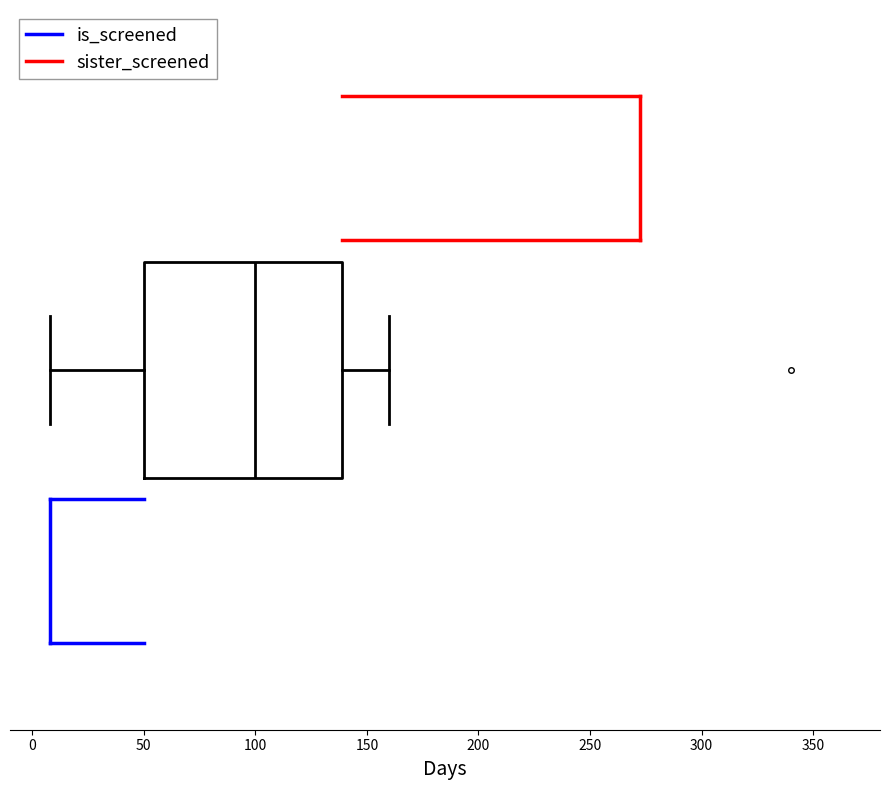

Transcribe this box plot: give where the median line is, the range the box spans, and where the two whiskers end, as read against the x-axis. The values are not printed on the chart, so give them approximately, as read against the axis.

median 100, box 50 to 140, whiskers 10 to 160